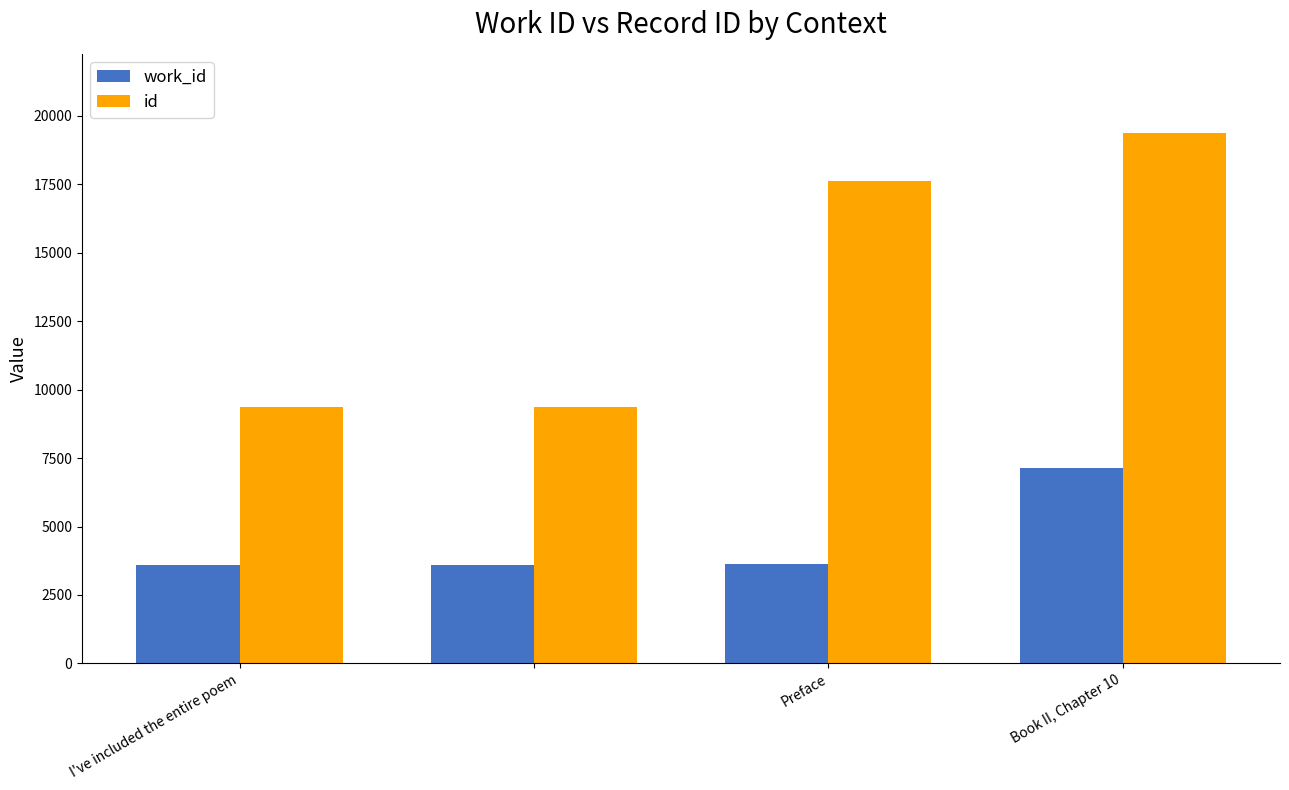

Which series has the largest total across all categories?

id